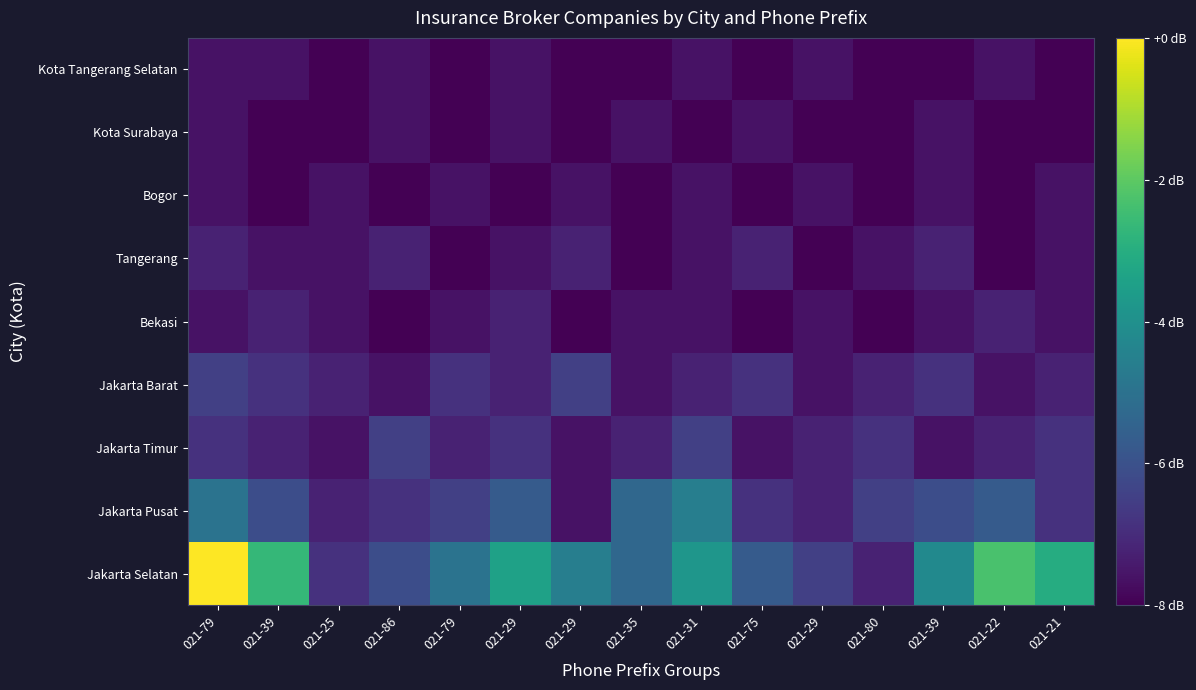

Which has a higher value, 021-79 or 021-25?

021-79